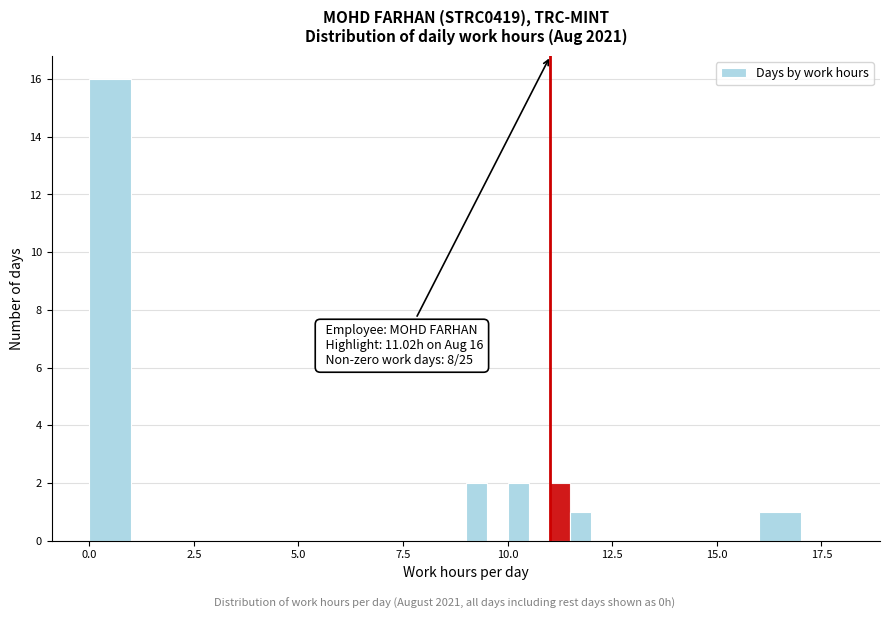

Read against the x-axis, roughly where is the centre of the tallest bar?

0.5